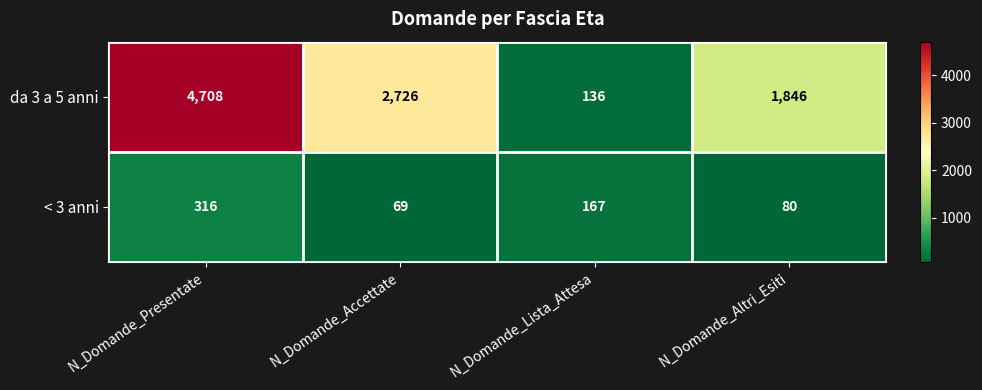

Between N_Domande_Presentate and N_Domande_Lista_Attesa, which series saw the biggest shift?

da 3 a 5 anni